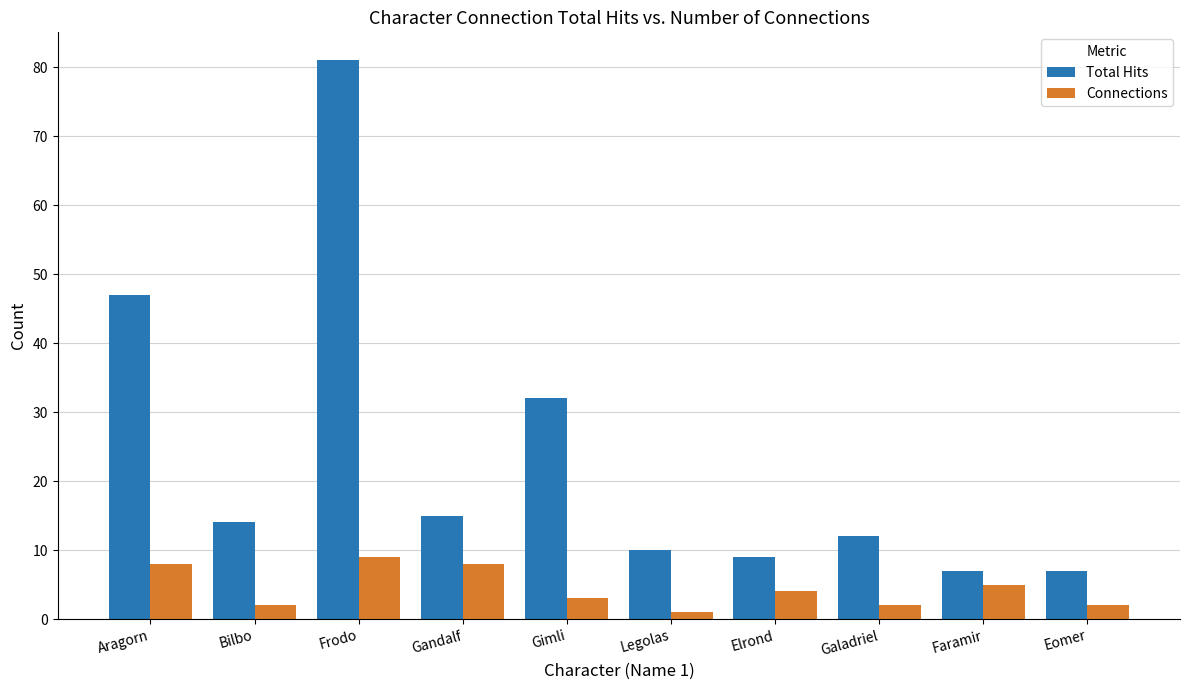

What is the average value of the Total Hits series?

23